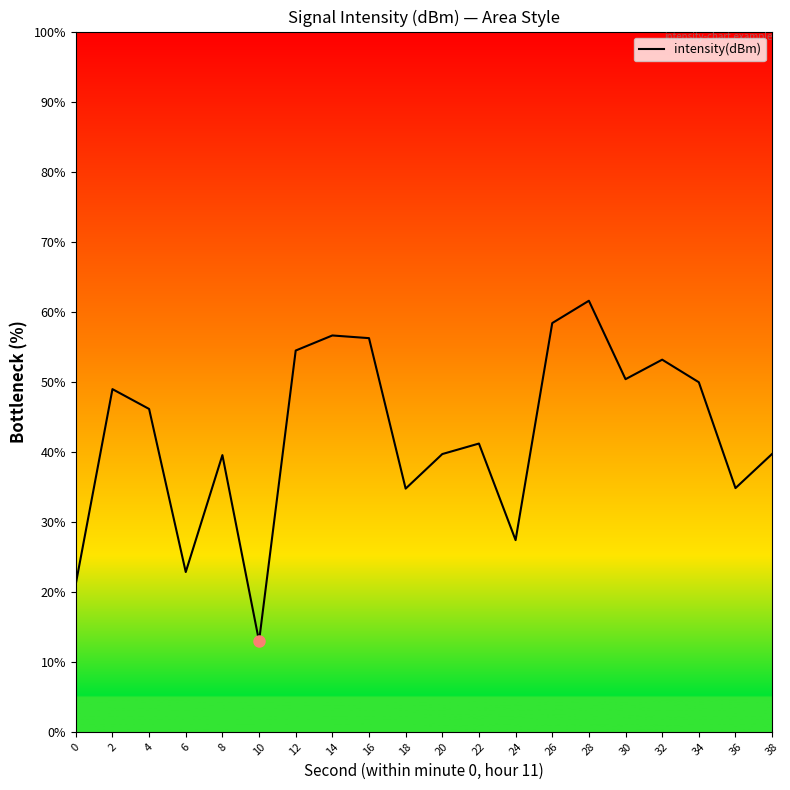

Does the chart display data point markers on the line(s)?

No